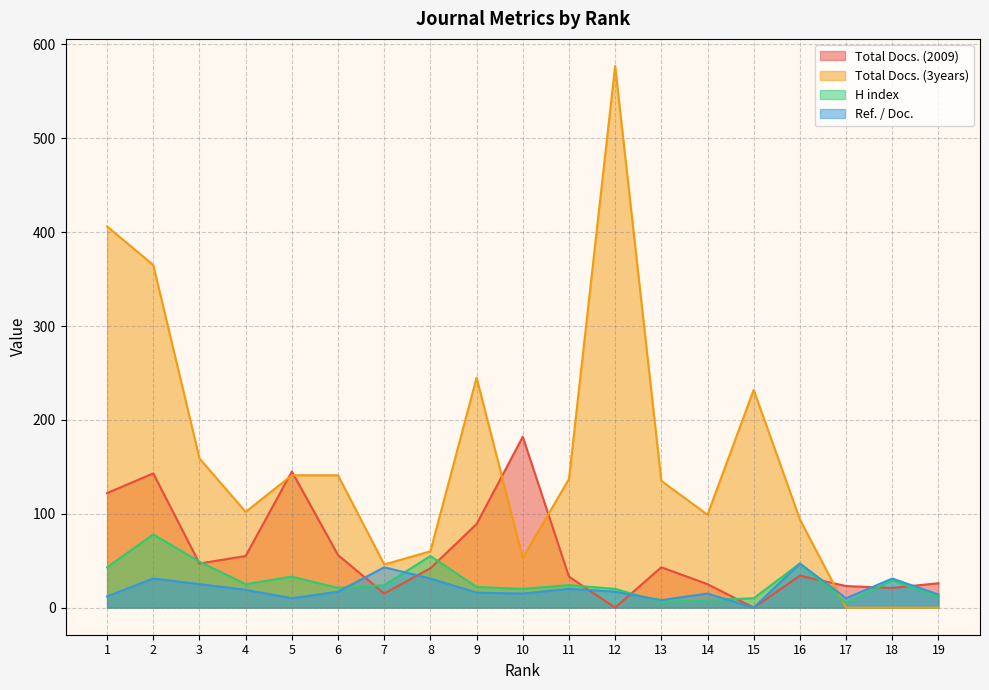

What is the spread (max minus min) of values at 18?

31